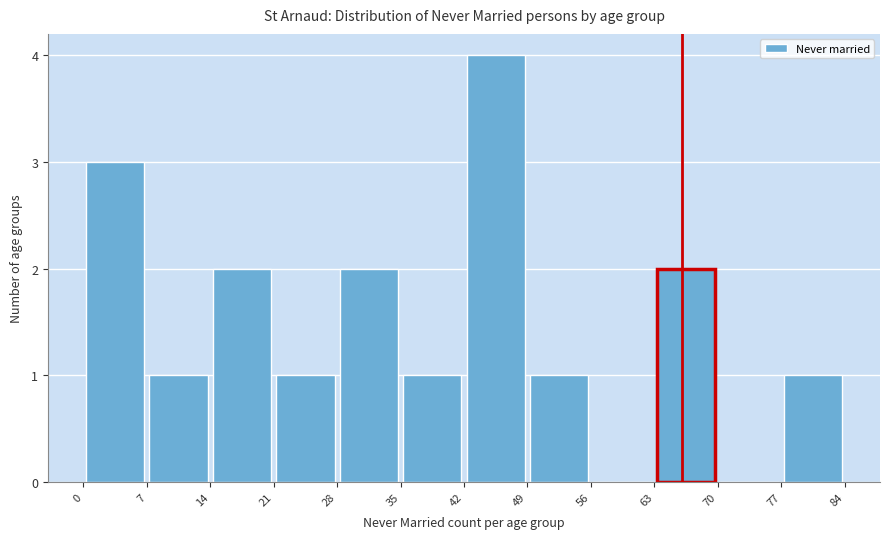

Reading left to right, list every bar in this chart as the range it spans on the x-axis followed by its height. The values are not printed on the chart, so give them approximately, as read against the axis.

0 to 7: 3
7 to 14: 1
14 to 21: 2
21 to 28: 1
28 to 35: 2
35 to 42: 1
42 to 49: 4
49 to 56: 1
56 to 63: 0
63 to 70: 2
70 to 77: 0
77 to 84: 1